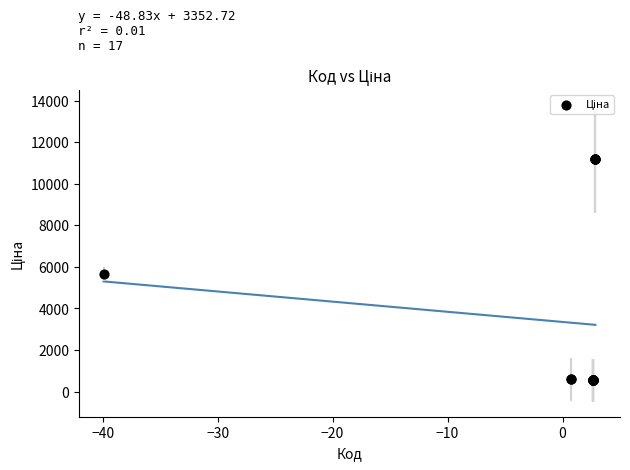

What Y value in the scatter plot is closest to 5863?

5673.8